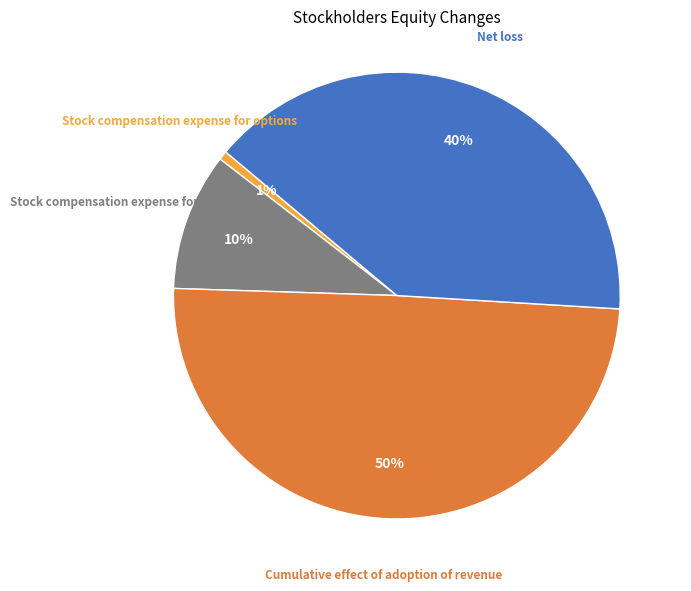

Count the number of slices in the pie.

4